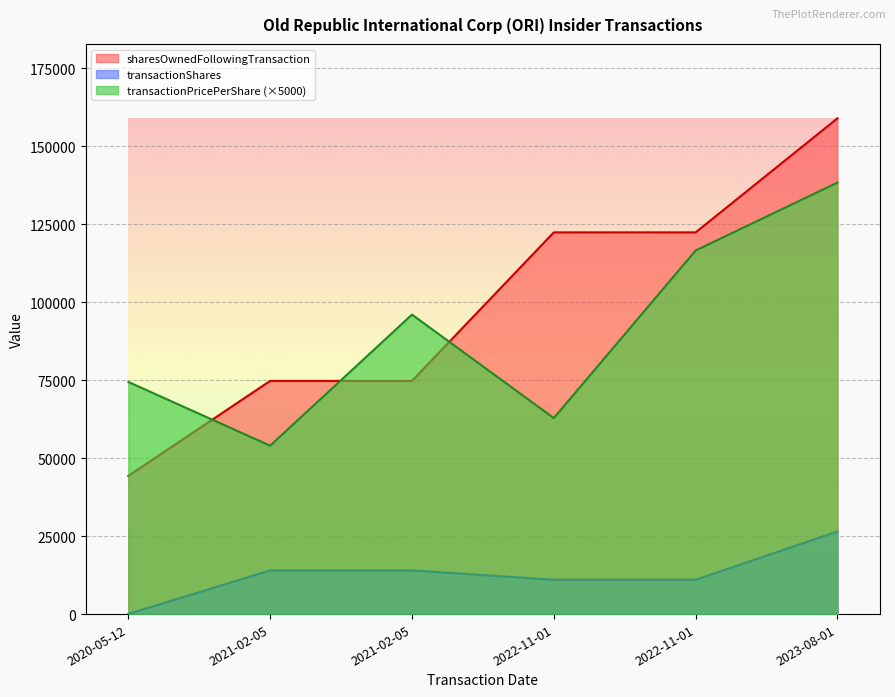

Reading left to right, list all the values displayed in this chart.

transactionPricePerShare: 74450.0	54000.0	96050.0	62850.0	116600.0	138377.5
transactionShares: 34.0	14000.0	14000.0	11000.0	11000.0	26500.0
sharesOwnedFollowingTransaction: 44316.0	74782.0	74782.0	122414.0	122414.0	158990.0